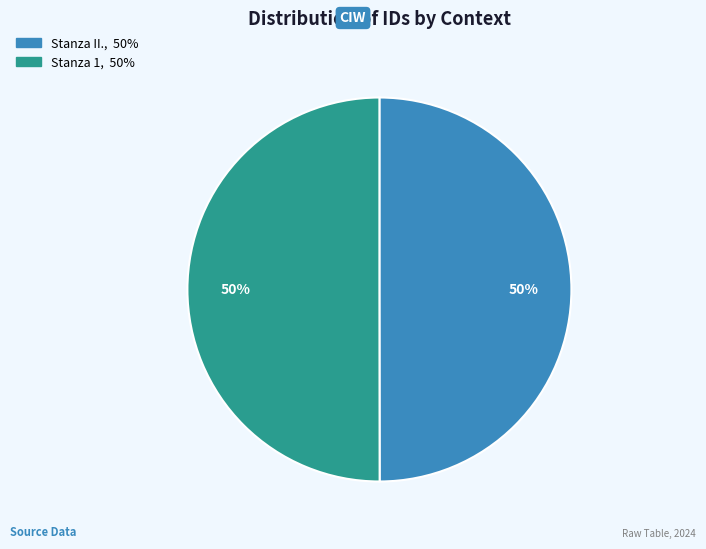

Approximately how many times larger is the value at Stanza 1 compared to Stanza II.?

1.0